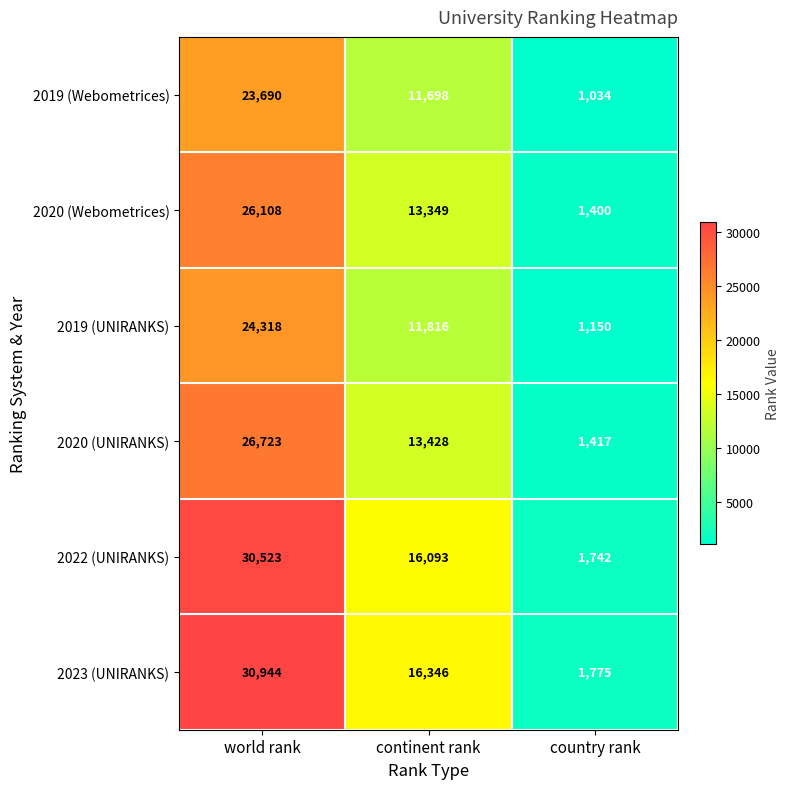

What is the sum of the 2020 (UNIRANKS) values at world rank and continent rank?

40151